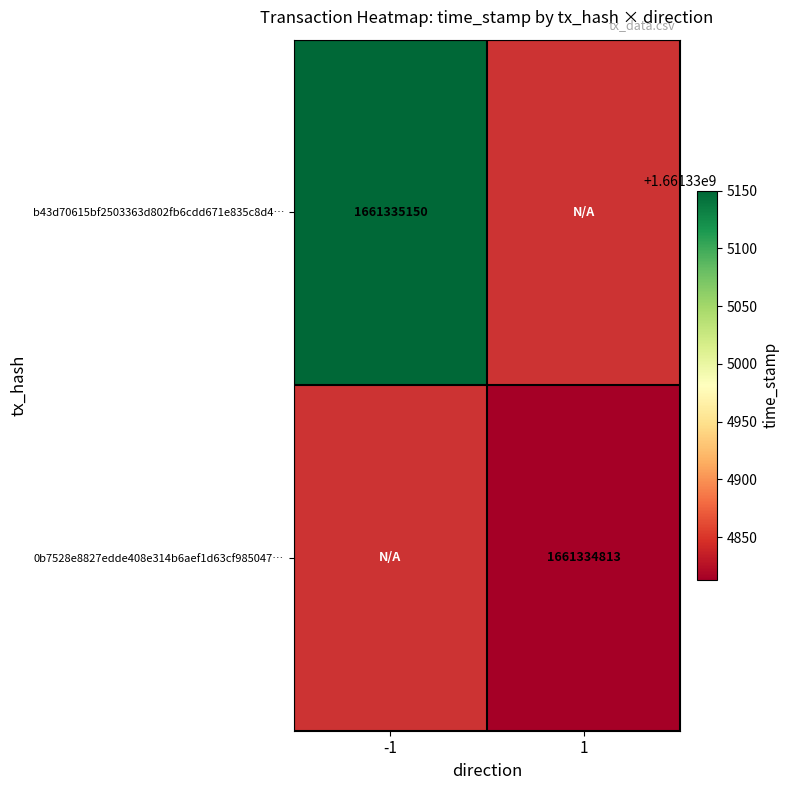

The value of 0b7528e8827edde408e314b6aef1d63cf985047 at direction is 0. True or false?

False